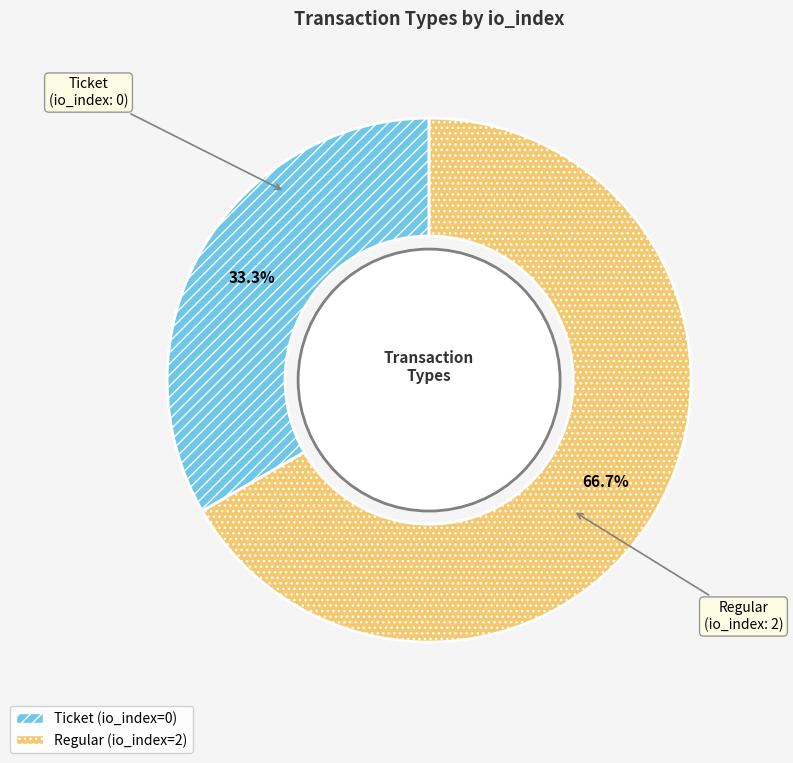

To the nearest percent, what is the average slice percentage?

50%